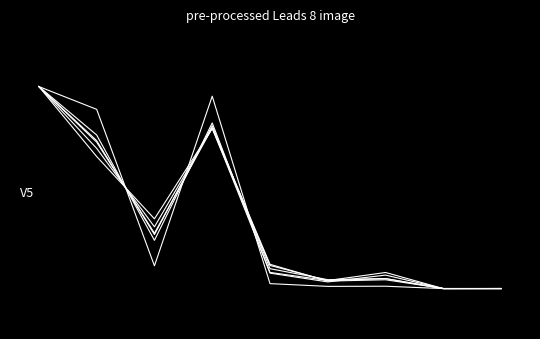

Does the chart have visible grid lines?

No